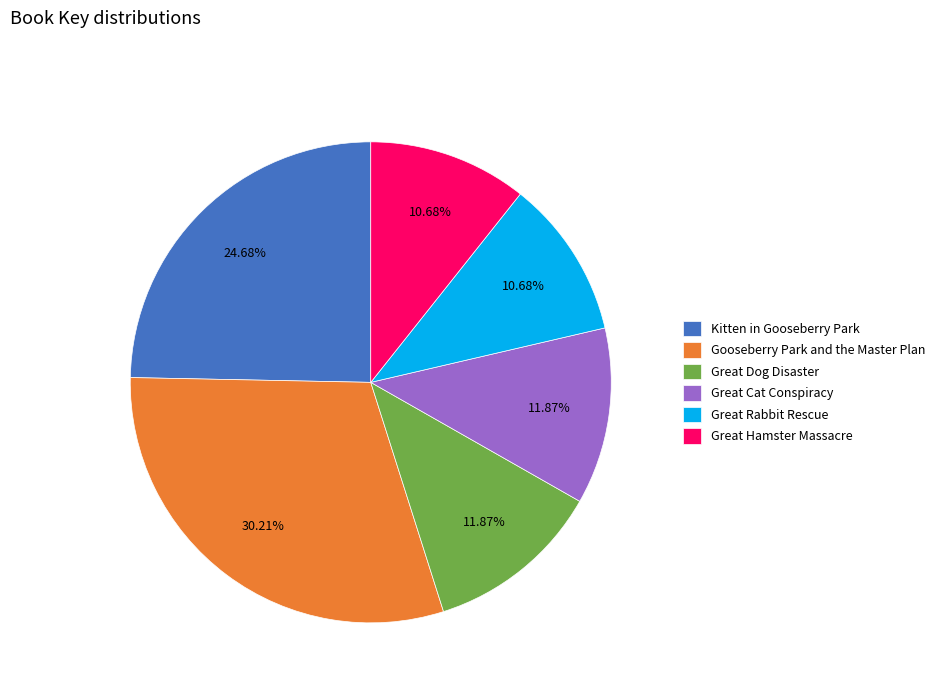

To the nearest percent, what is the difference between the largest and smallest slice percentages?

20%